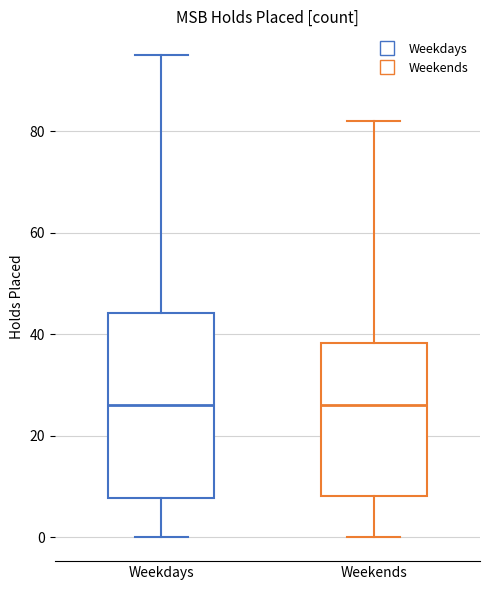

Where is the lower edge of the box for Weekdays on the y-axis? The values are not printed on the chart, so give them approximately, as read against the axis.

8